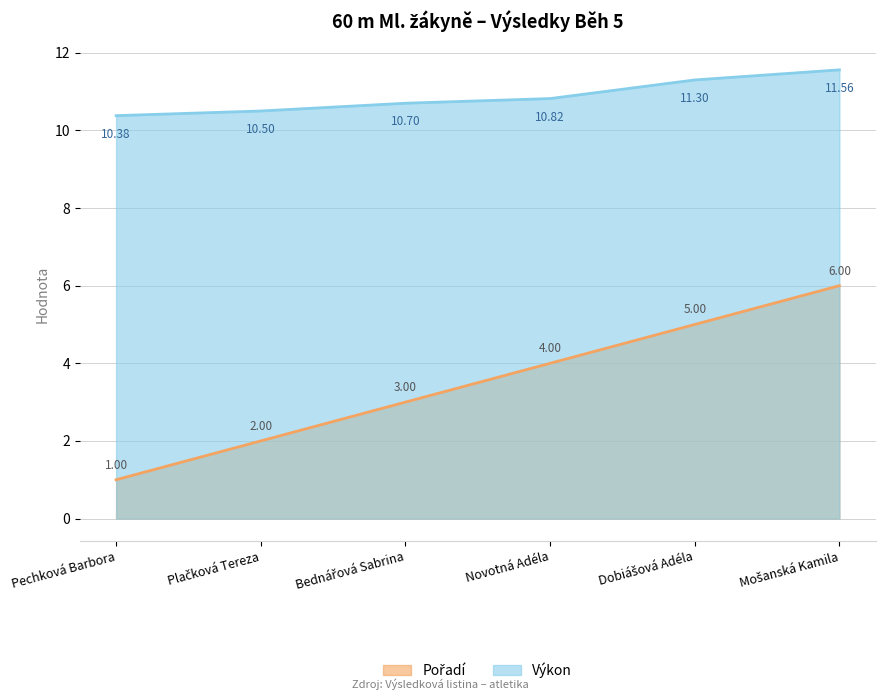

How many data points does each series have?

6